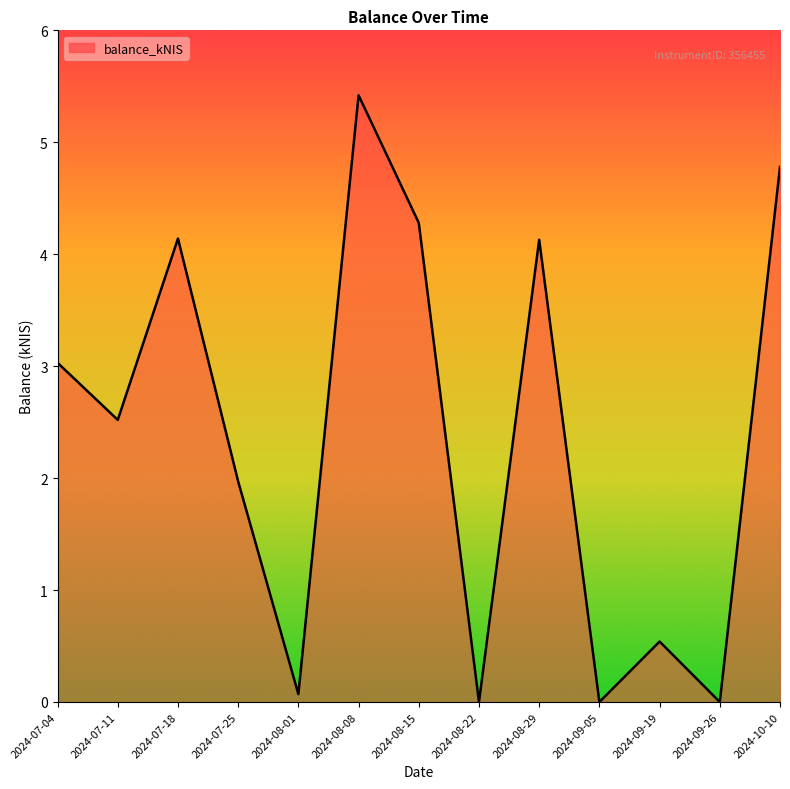

What is the difference between the maximum and minimum values?

5.4